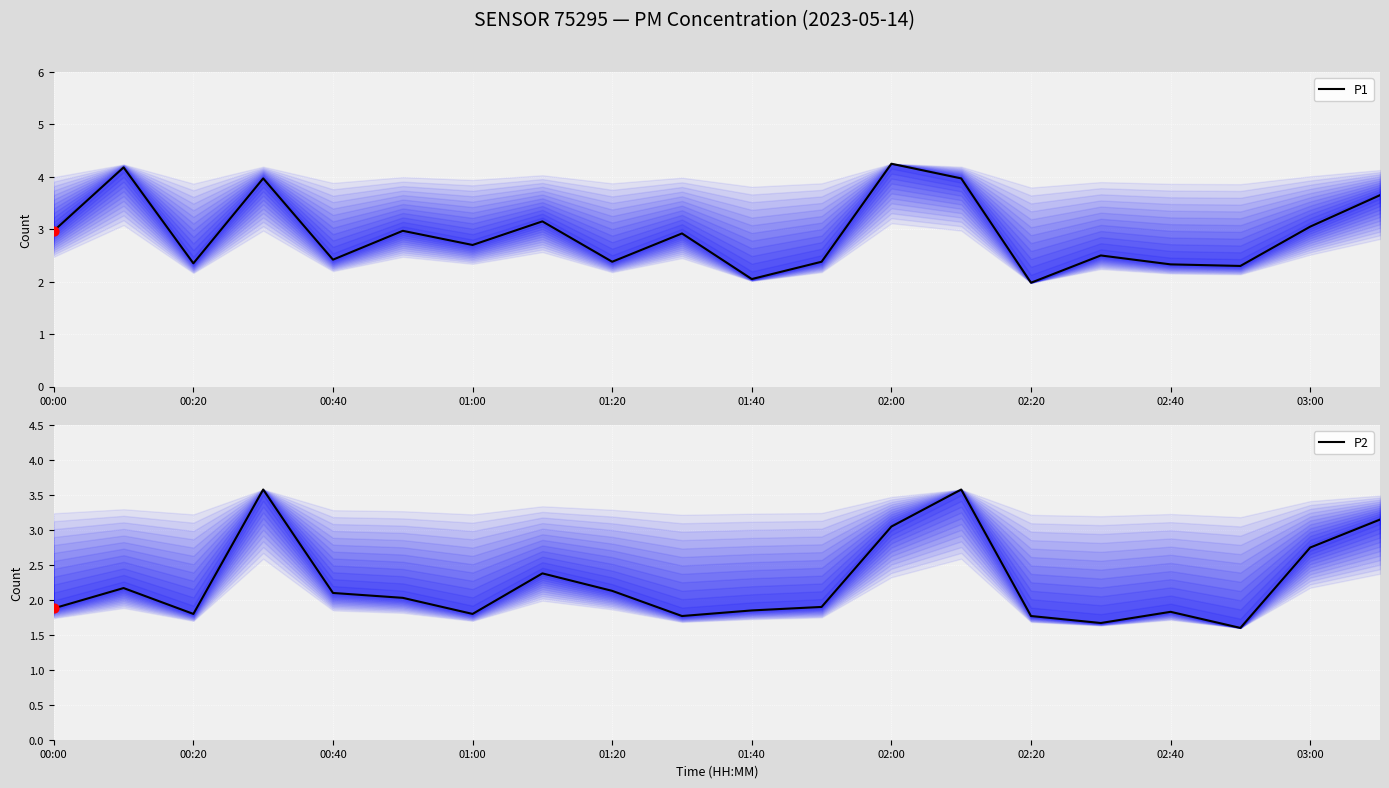

Which series has the largest Y range (max minus min)?

P1